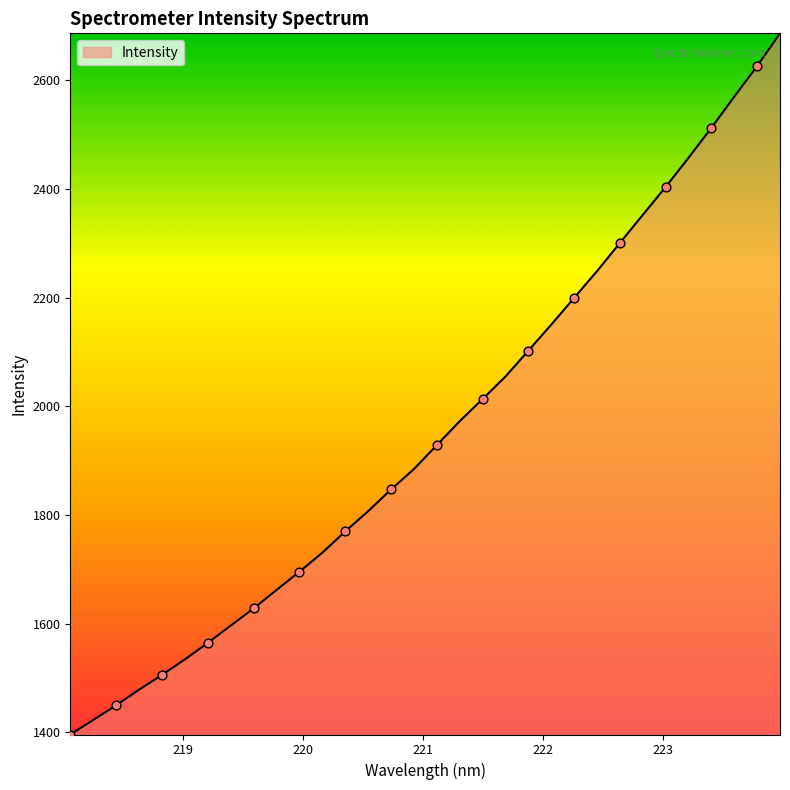

What is the difference between the maximum and minimum values?

1290.8